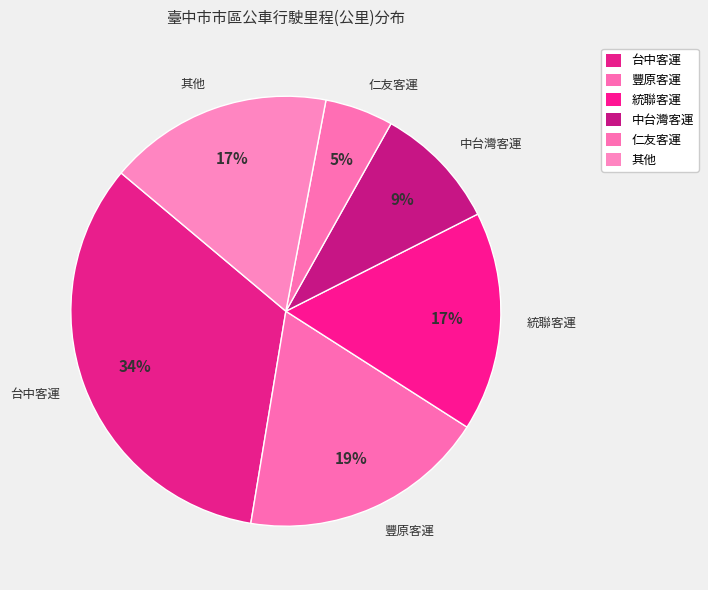

Which slice is the largest?

台中客運